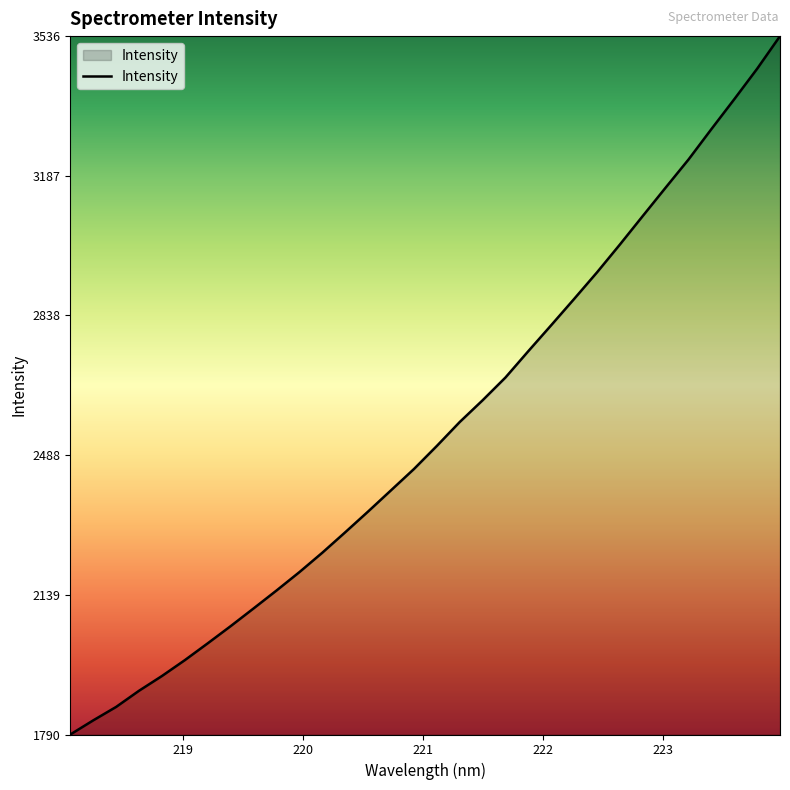

How many categories are shown in the chart?

32